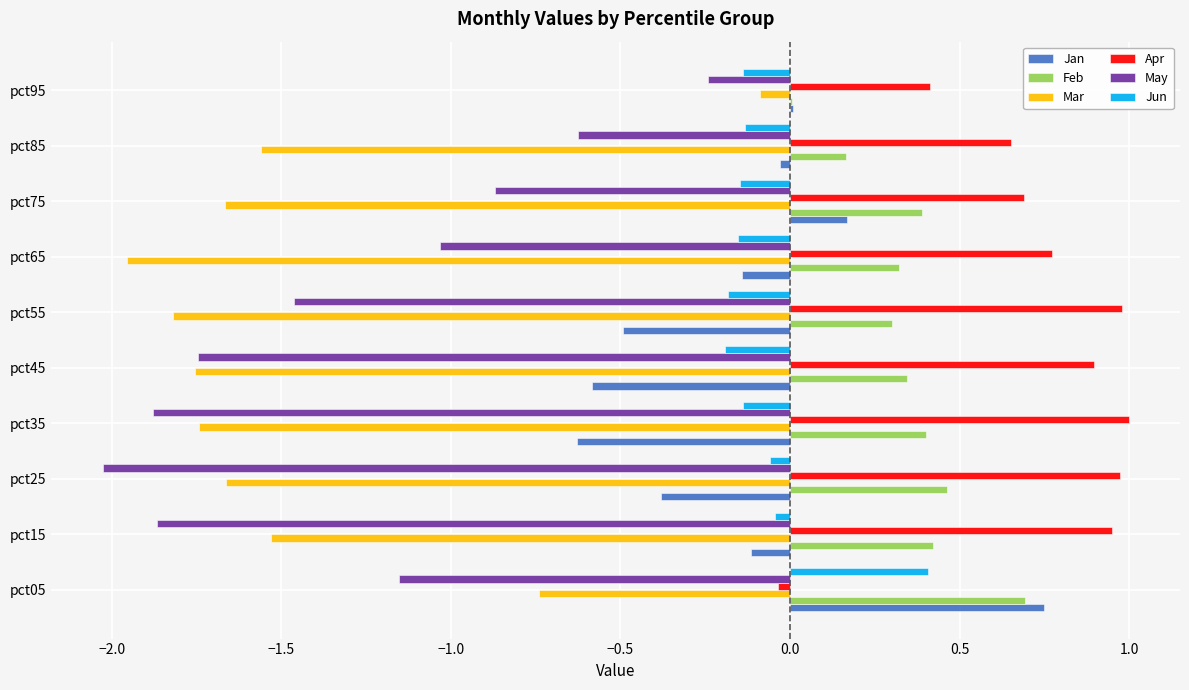

The value of May at pct75 is -0.9. True or false?

True